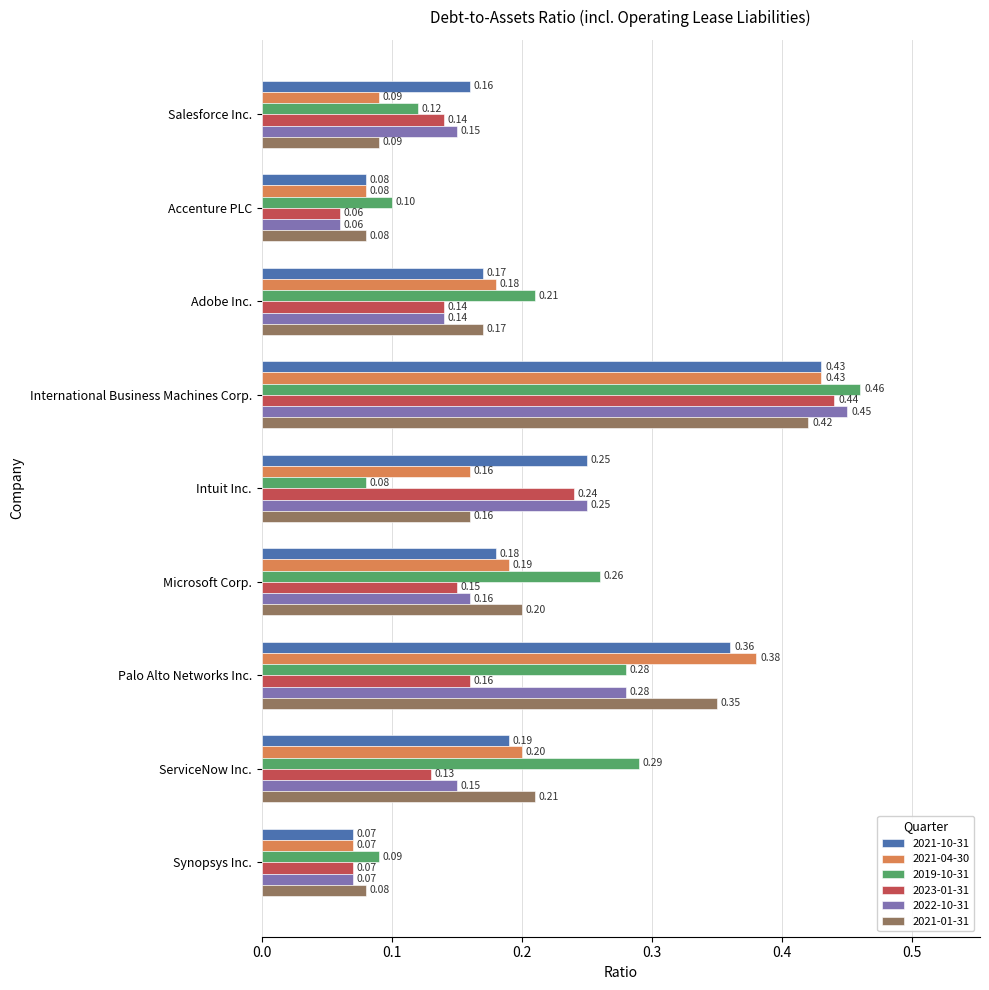

Where is 2021-04-30 nearest to the value 0?

Synopsys Inc.